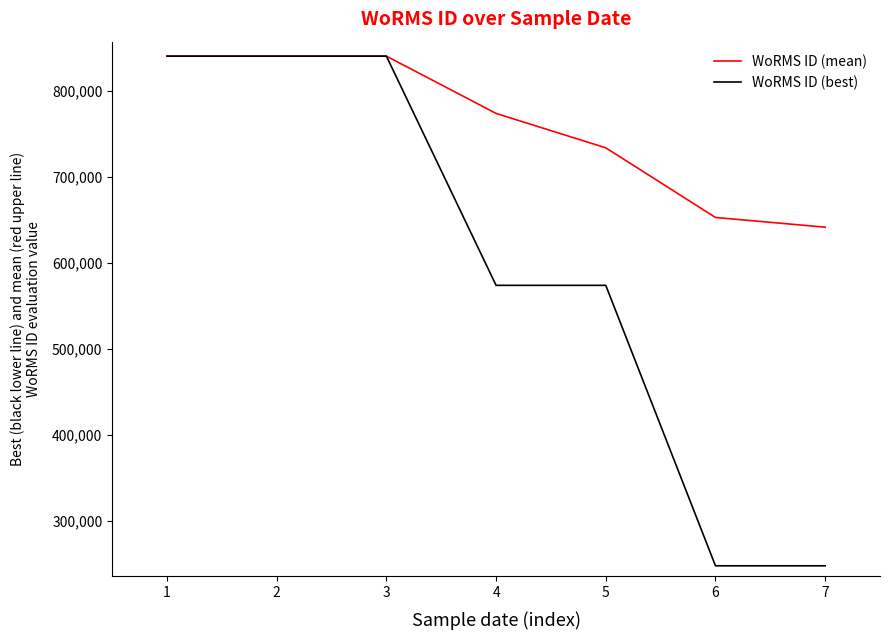

Where does the WoRMS ID (best) series first go above 573884?

1